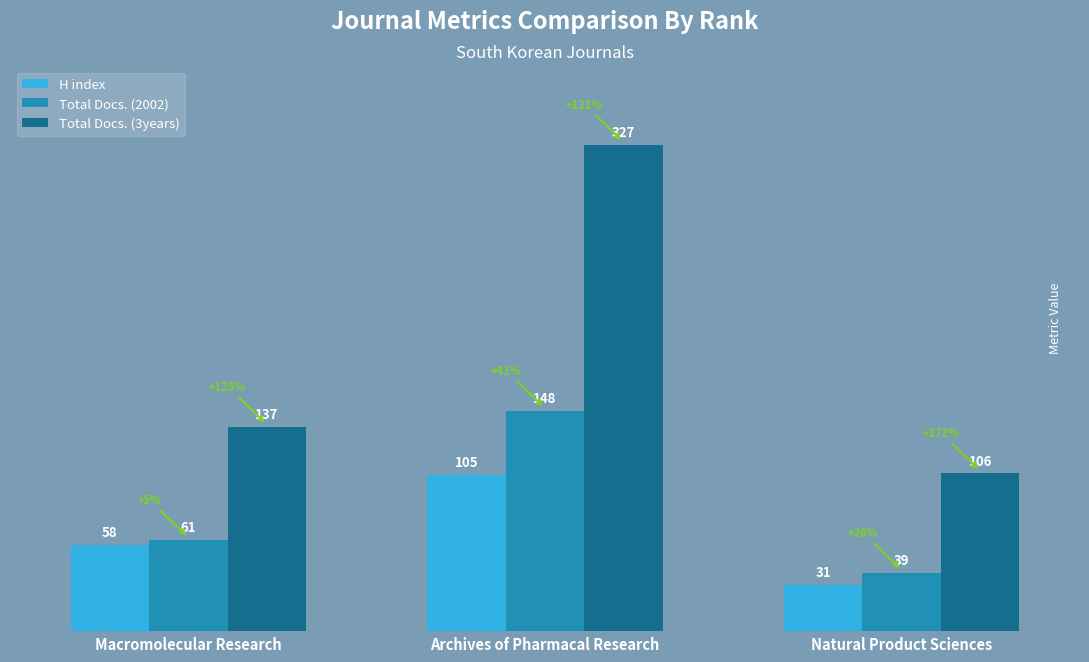

What are all the series names shown in the legend?

H index, Total Docs. (2002), Total Docs. (3years)